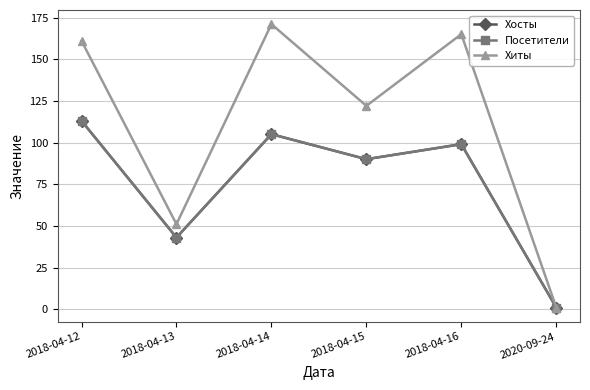

What is the maximum value for Хиты?

171